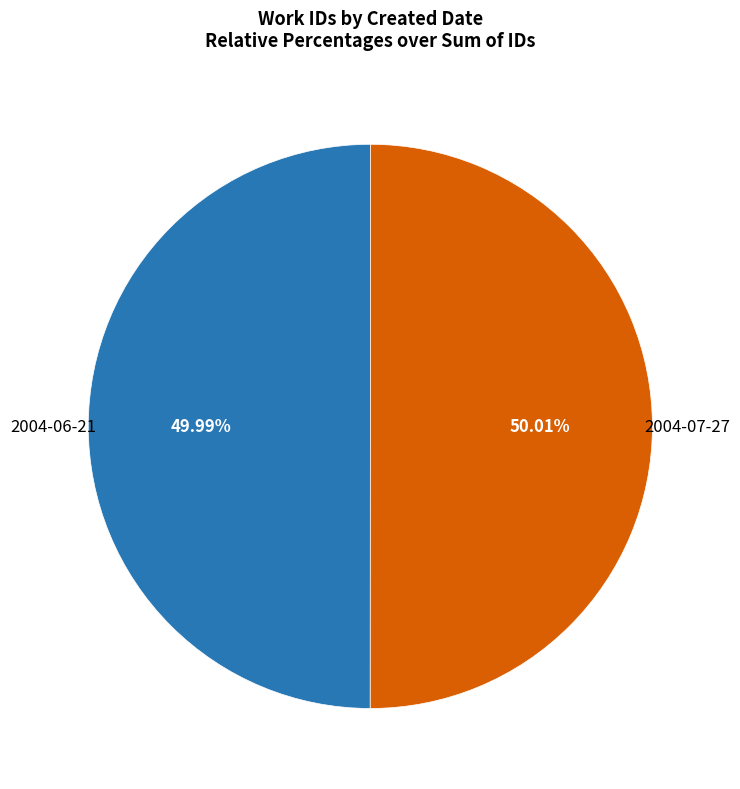

Combined, what portion of the pie is 2004-06-21 and 2004-07-27?

100.0%